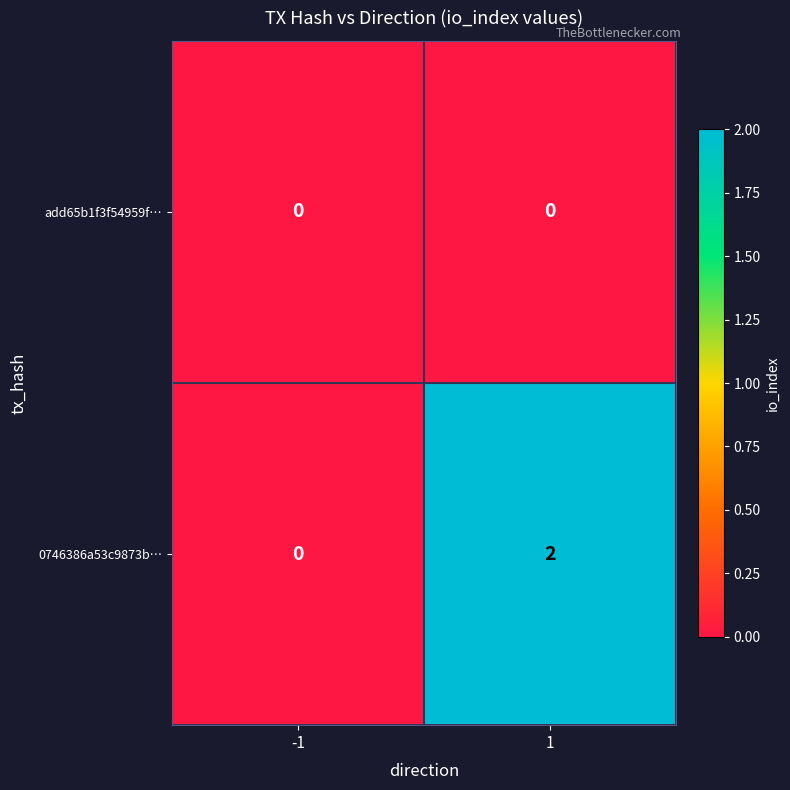

Which series has the largest total across all categories?

0746386a53c9873b…